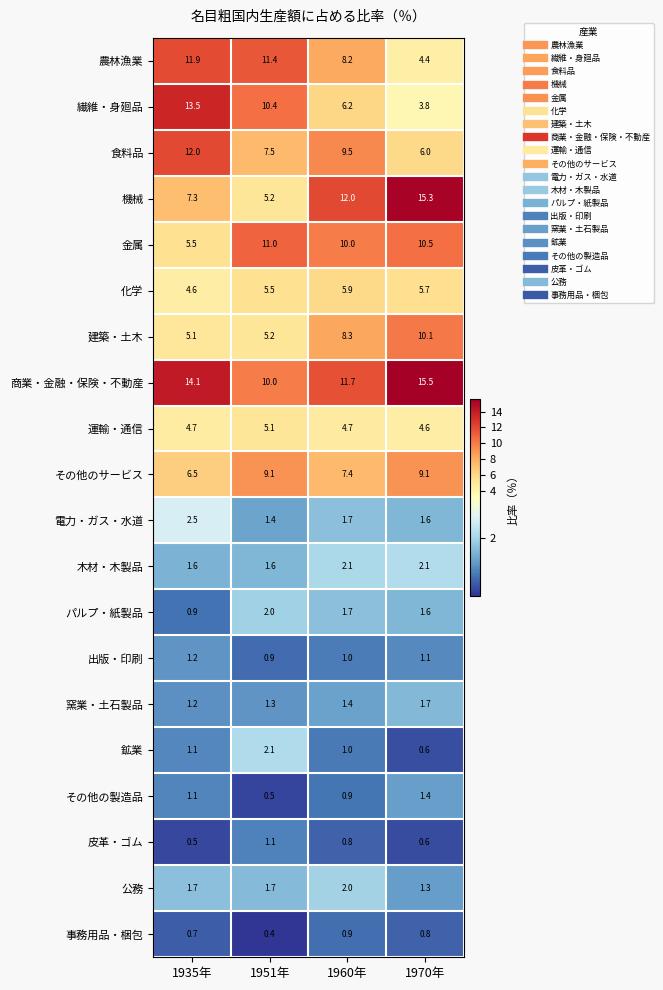

Which label corresponds to the smallest value in the chart?

1951年